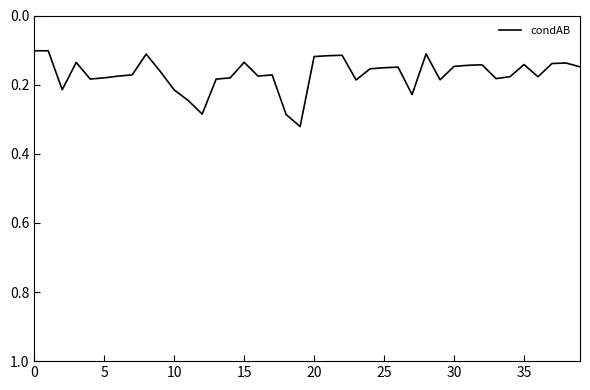

How many lines are shown in the chart?

1